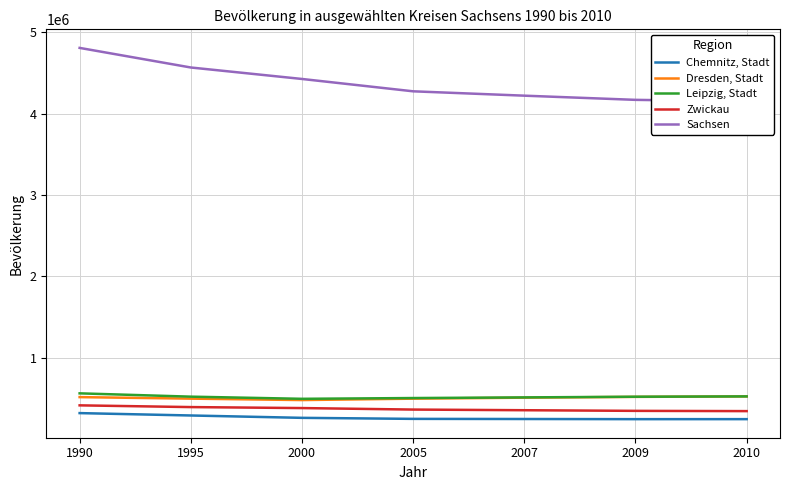

Where do Dresden, Stadt and Leipzig, Stadt first cross each other?

2009 and 2010